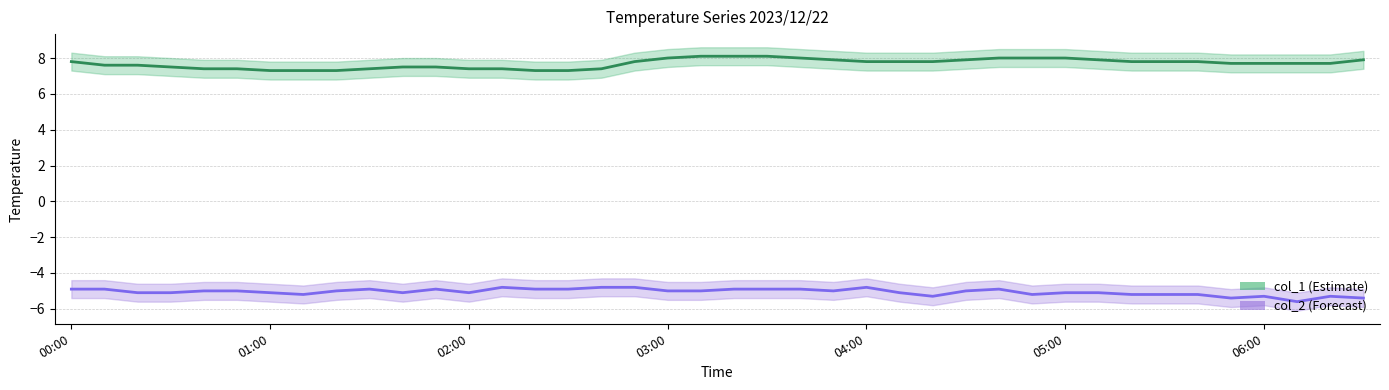

Between 11 and 29, which series saw the biggest shift?

col_1 (Estimate)